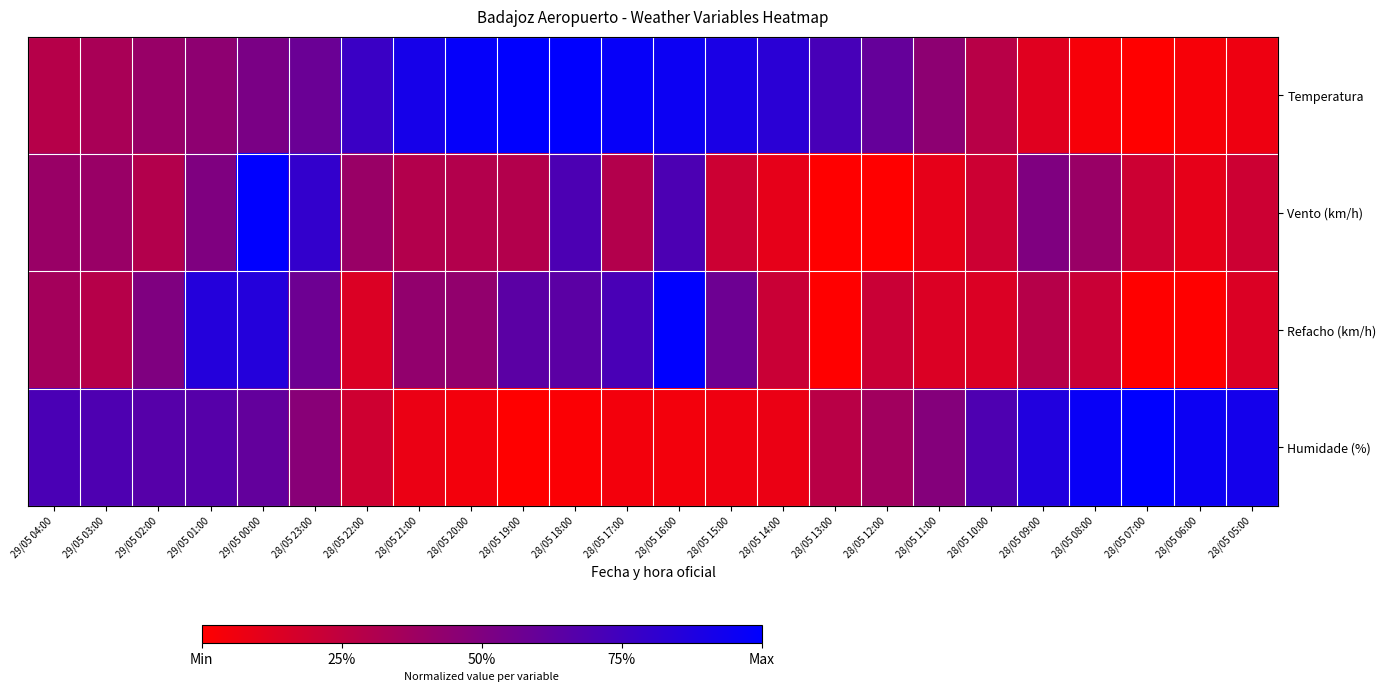

Reading left to right, what are all the values shown in this chart?

Temperatura: 29/05 04:00=0.3	29/05 03:00=0.3	29/05 02:00=0.4	29/05 01:00=0.4	29/05 00:00=0.5	28/05 23:00=0.6	28/05 22:00=0.8	28/05 21:00=0.9	28/05 20:00=1.0	28/05 19:00=1.0	28/05 18:00=1.0	28/05 17:00=1.0	28/05 16:00=1.0	28/05 15:00=0.9	28/05 14:00=0.8	28/05 13:00=0.7	28/05 12:00=0.6	28/05 11:00=0.4	28/05 10:00=0.3	28/05 09:00=0.1	28/05 08:00=0.0	28/05 07:00=0.0	28/05 06:00=0.0	28/05 05:00=0.1
Vento (km/h): 29/05 04:00=0.4	29/05 03:00=0.4	29/05 02:00=0.3	29/05 01:00=0.5	29/05 00:00=1.0	28/05 23:00=0.8	28/05 22:00=0.4	28/05 21:00=0.3	28/05 20:00=0.3	28/05 19:00=0.3	28/05 18:00=0.7	28/05 17:00=0.3	28/05 16:00=0.7	28/05 15:00=0.2	28/05 14:00=0.1	28/05 13:00=0.0	28/05 12:00=0.0	28/05 11:00=0.1	28/05 10:00=0.2	28/05 09:00=0.5	28/05 08:00=0.4	28/05 07:00=0.2	28/05 06:00=0.1	28/05 05:00=0.2
Refacho (km/h): 29/05 04:00=0.4	29/05 03:00=0.3	29/05 02:00=0.5	29/05 01:00=0.9	29/05 00:00=0.9	28/05 23:00=0.6	28/05 22:00=0.1	28/05 21:00=0.4	28/05 20:00=0.4	28/05 19:00=0.6	28/05 18:00=0.6	28/05 17:00=0.7	28/05 16:00=1.0	28/05 15:00=0.6	28/05 14:00=0.2	28/05 13:00=0.0	28/05 12:00=0.2	28/05 11:00=0.1	28/05 10:00=0.1	28/05 09:00=0.3	28/05 08:00=0.2	28/05 07:00=0.0	28/05 06:00=0.0	28/05 05:00=0.1
Humidade (%): 29/05 04:00=0.7	29/05 03:00=0.7	29/05 02:00=0.7	29/05 01:00=0.7	29/05 00:00=0.6	28/05 23:00=0.5	28/05 22:00=0.2	28/05 21:00=0.1	28/05 20:00=0.0	28/05 19:00=0.0	28/05 18:00=0.0	28/05 17:00=0.0	28/05 16:00=0.0	28/05 15:00=0.1	28/05 14:00=0.1	28/05 13:00=0.3	28/05 12:00=0.4	28/05 11:00=0.5	28/05 10:00=0.7	28/05 09:00=0.9	28/05 08:00=1.0	28/05 07:00=1.0	28/05 06:00=1.0	28/05 05:00=0.9